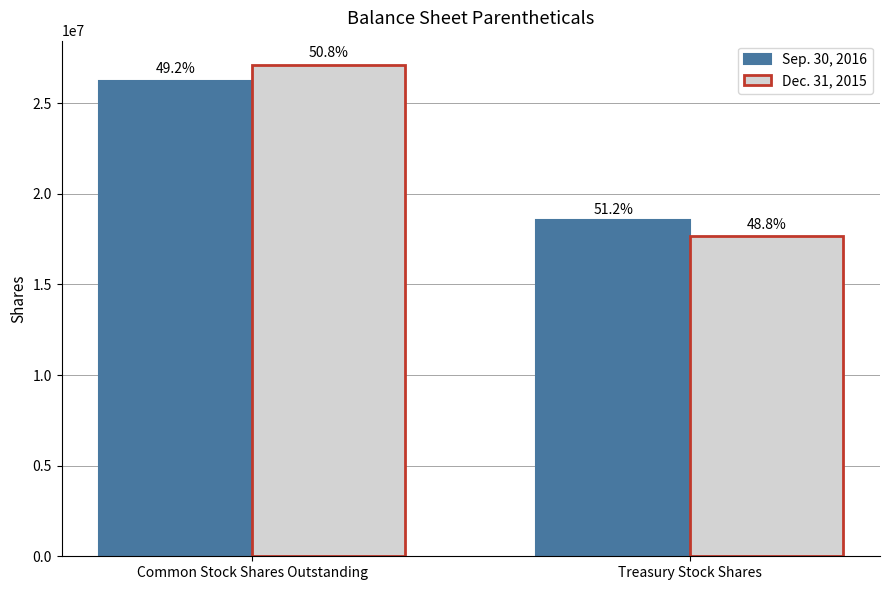

What is the greatest value displayed?

27090118